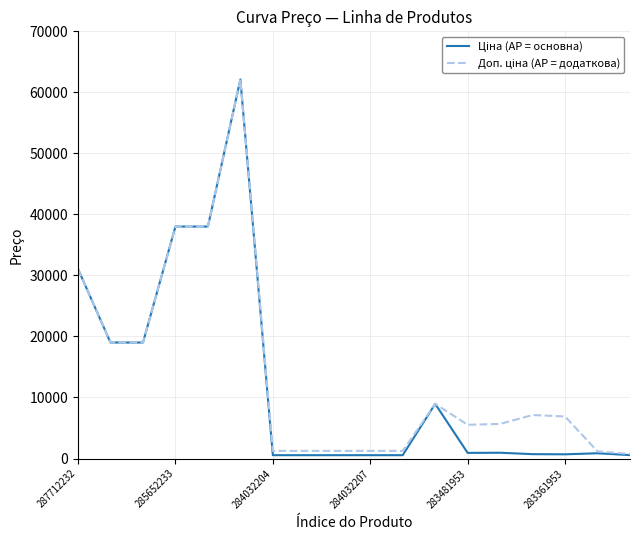

What is the greatest value displayed?

62116.9